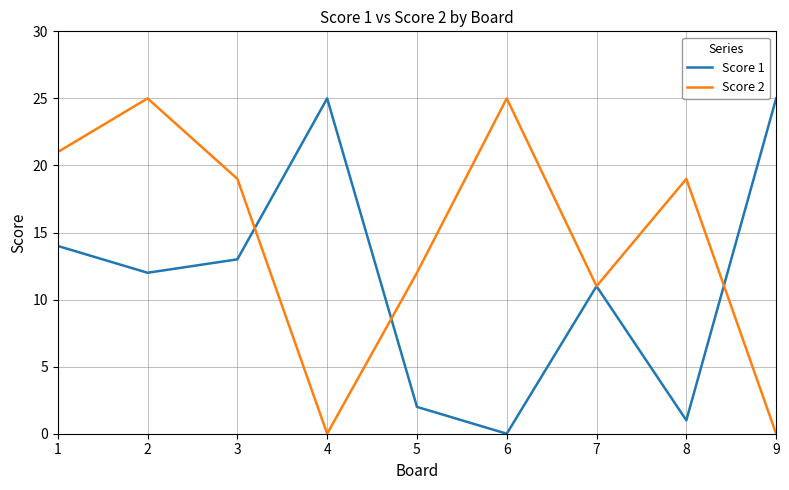

What is the total value across all series at 1?

35